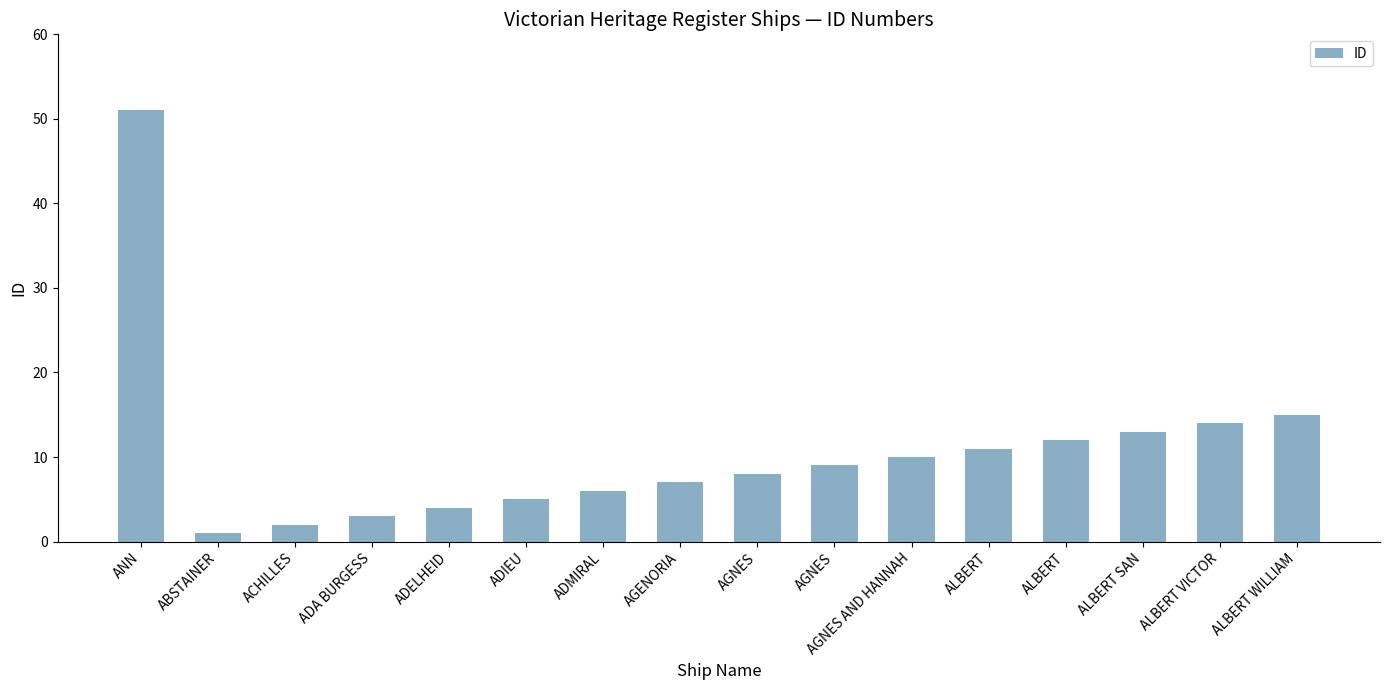

What is the difference between the second highest and minimum values?

14